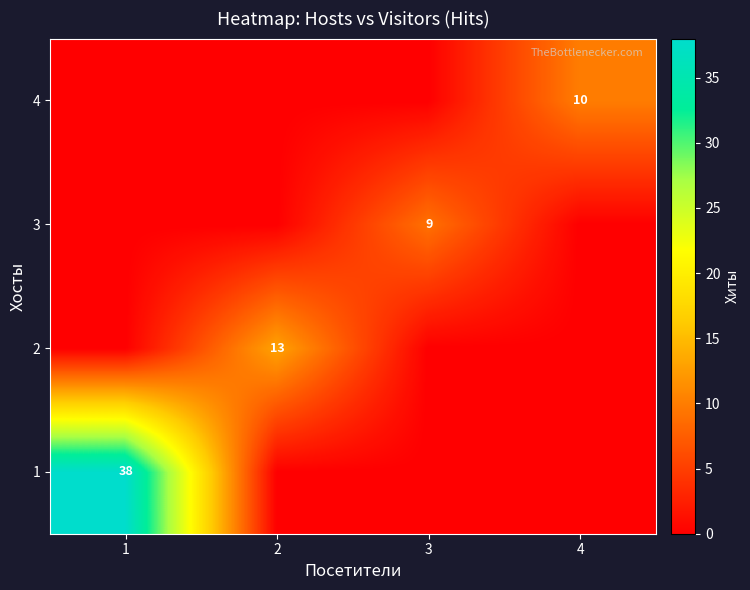

Is the value of 1 at 1 greater than the value of 2 at 2?

Yes